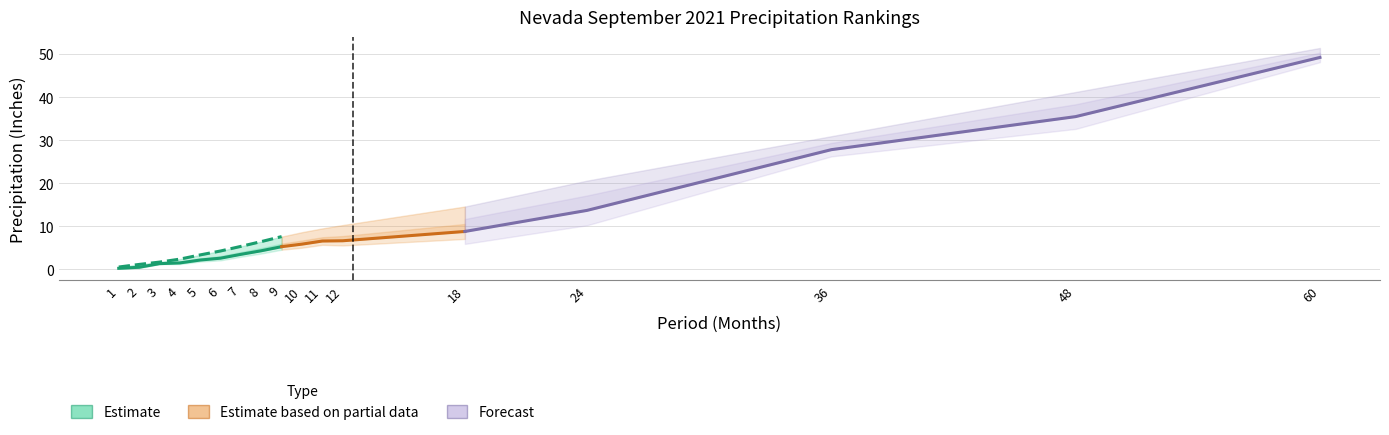

How many values are below 2?

4